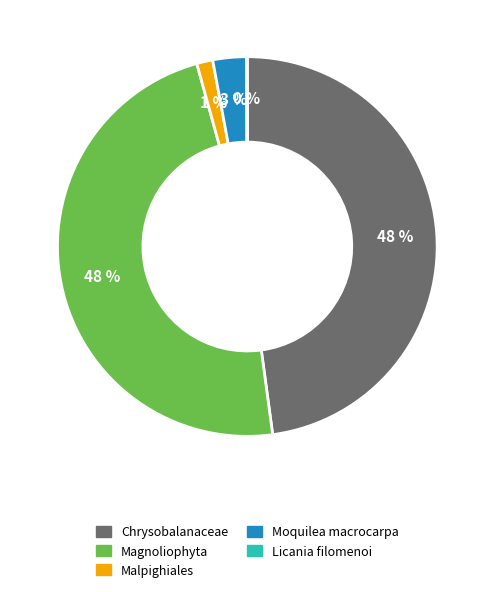

To the nearest percent, what portion does Malpighiales represent?

1%